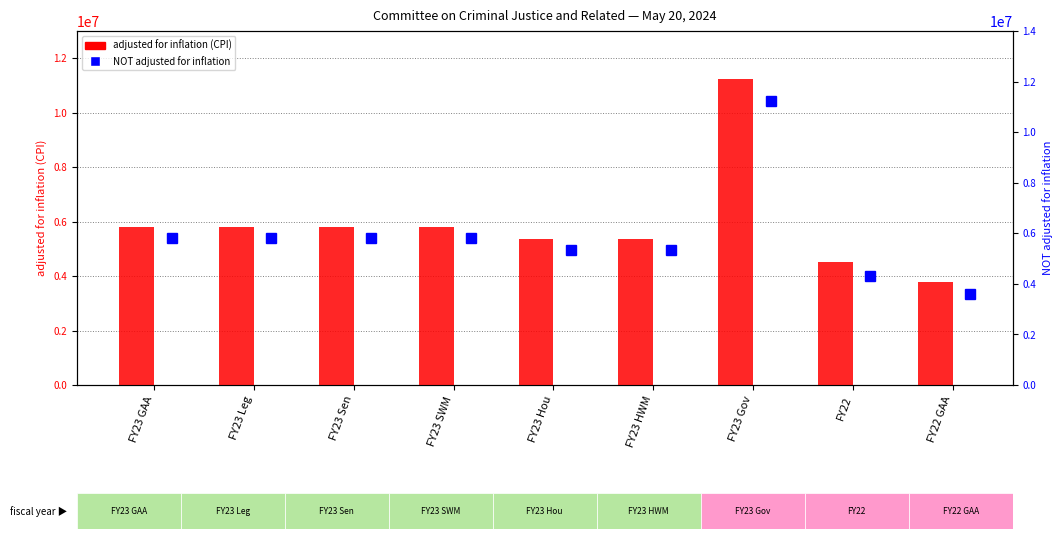

What is the label of the 8th bar from the left?

FY22